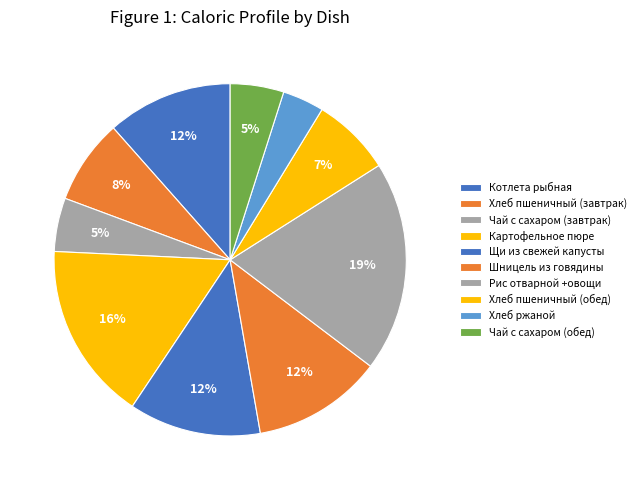

How many slices are in this pie chart?

10